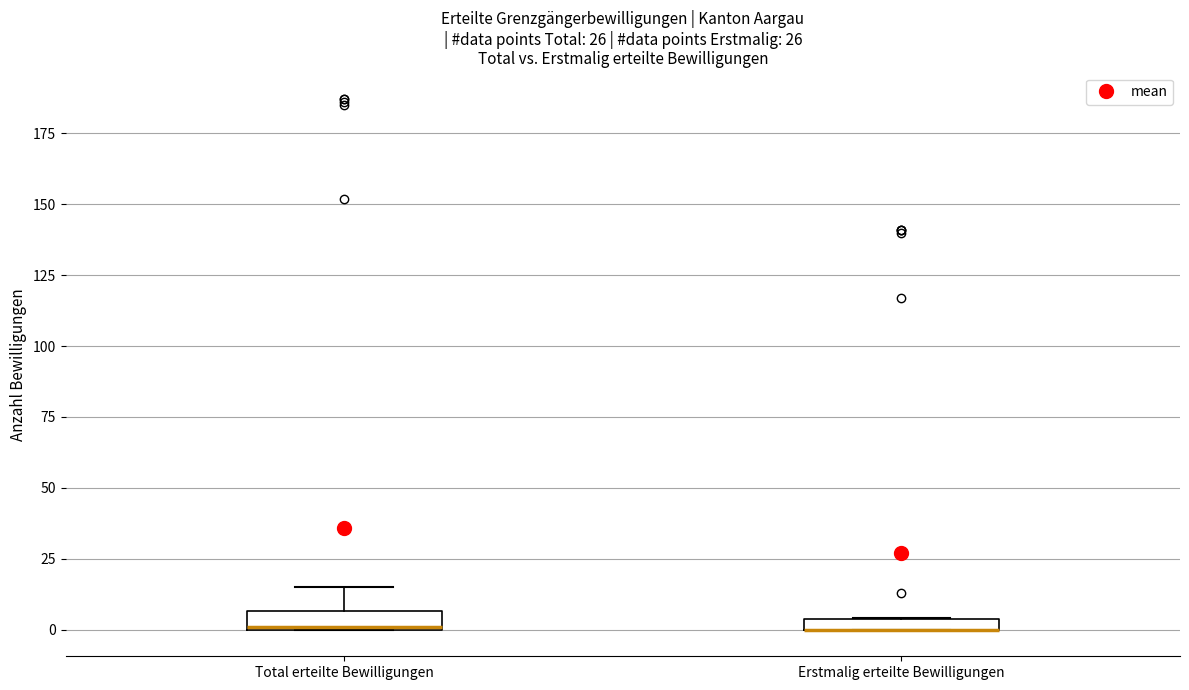

Where is the upper edge of the box for Erstmalig erteilte Bewilligungen on the y-axis? The values are not printed on the chart, so give them approximately, as read against the axis.

5